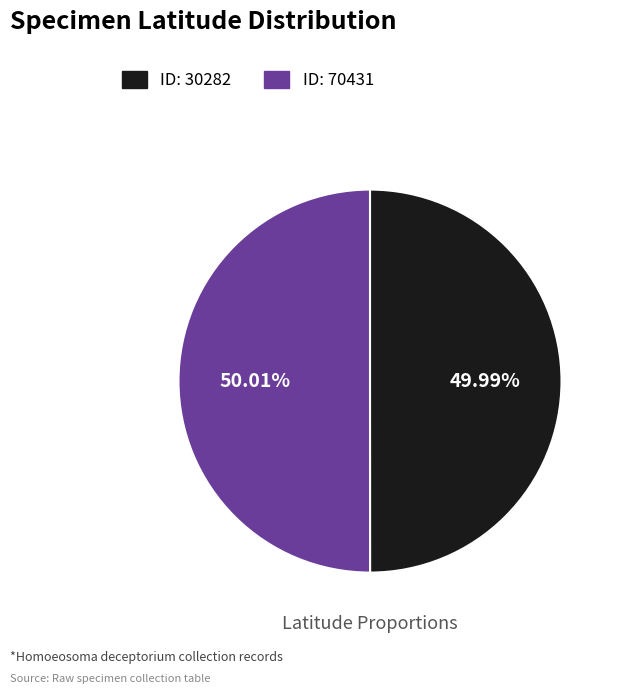

Is there any slice that represents more than half of the pie?

Yes